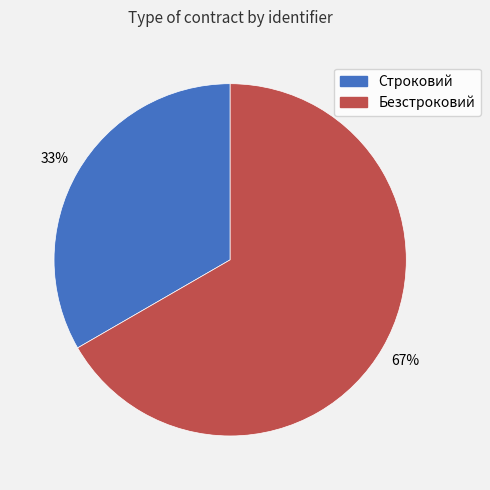

Which has a higher value, Строковий or Безстроковий?

Безстроковий